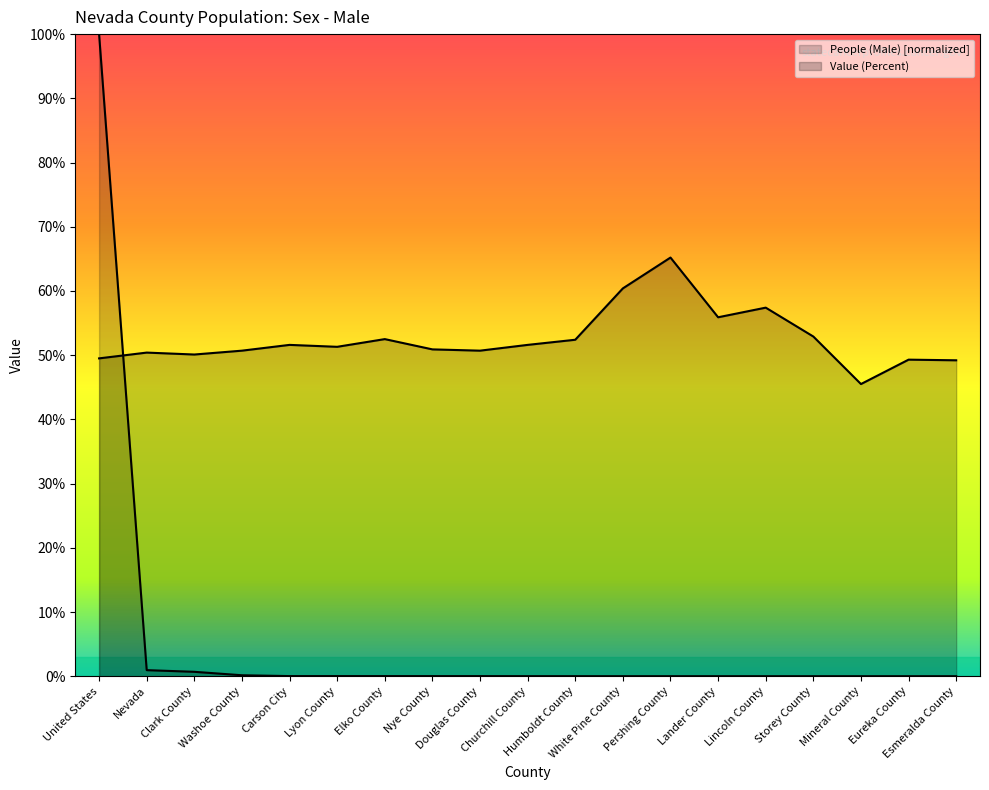

The Value (Percent) series shows 30.3 at Churchill County. True or false?

False